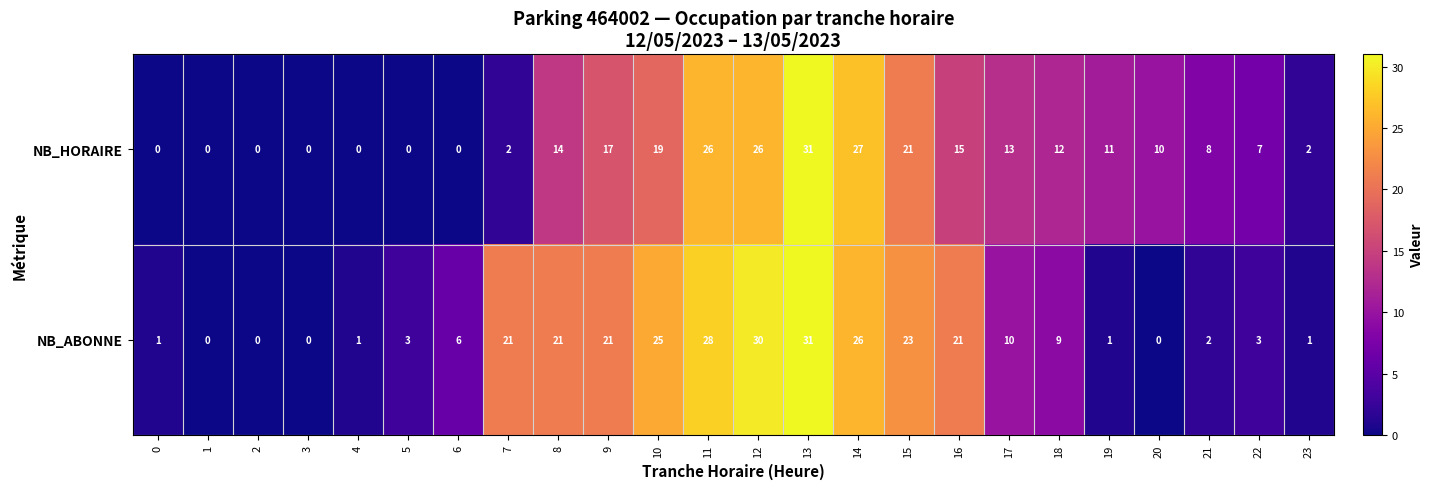

List the series in order of their overall mean, highest first.

NB_ABONNE, NB_HORAIRE